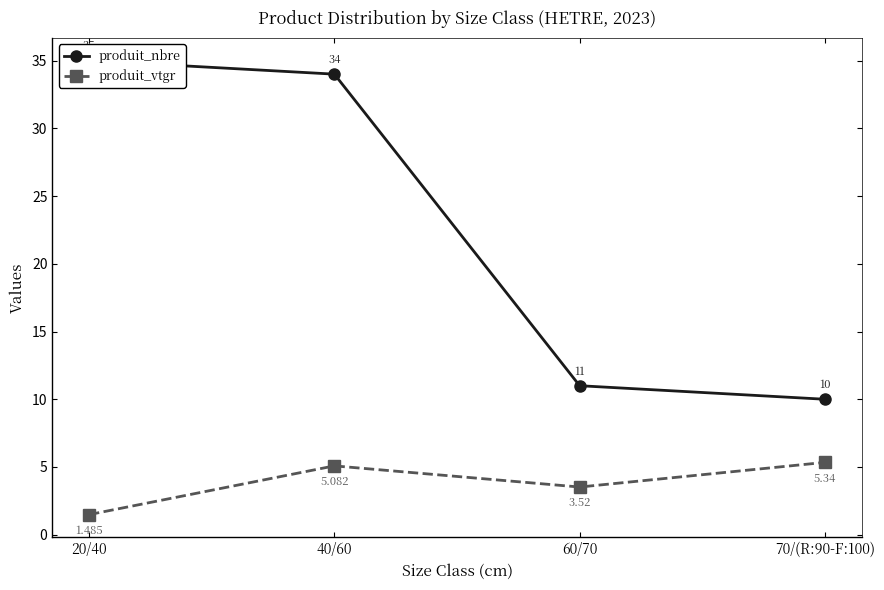

What is the sum of the produit_vtgr values at 60/70 and 70/(R:90-F:100)?

8.9